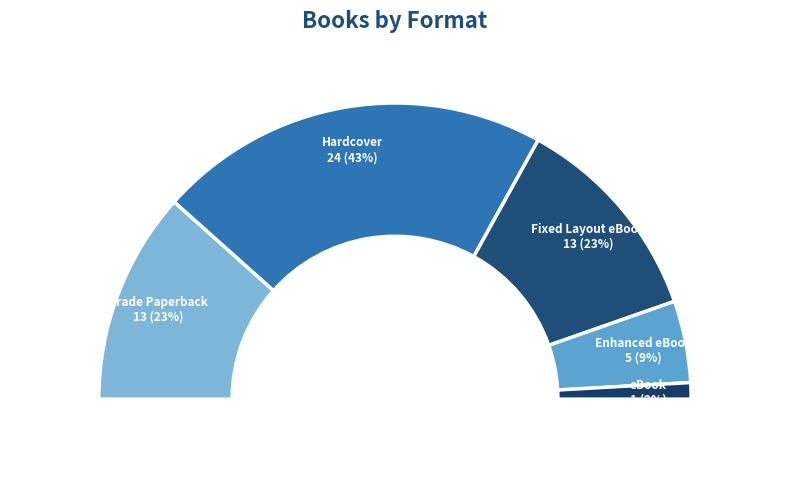

Is Fixed Layout eBook the majority of the pie?

No